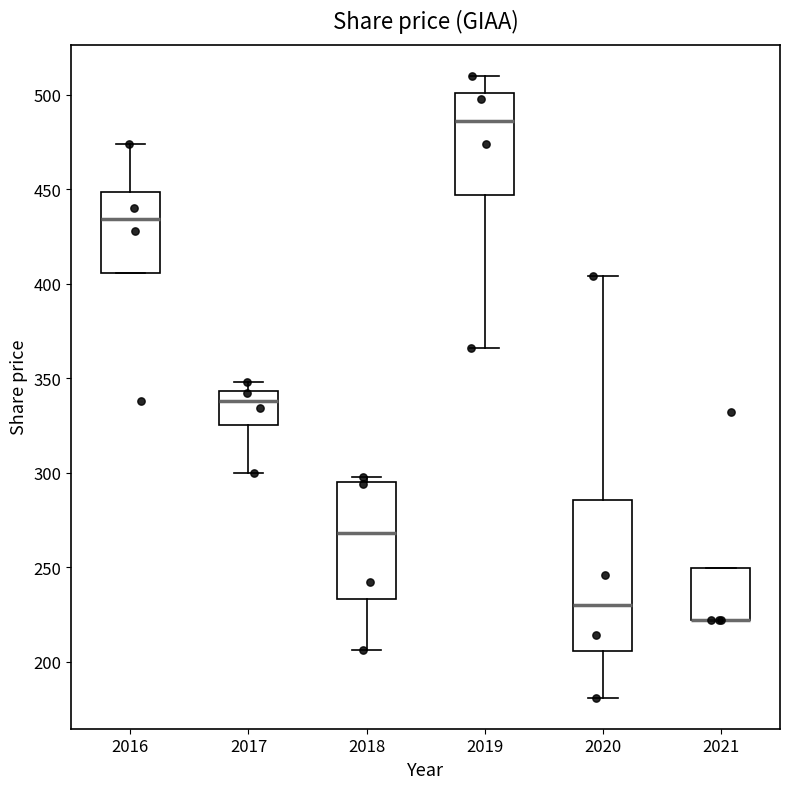

Where is the lower edge of the box at x = 2020 on the y-axis? The values are not printed on the chart, so give them approximately, as read against the axis.

205